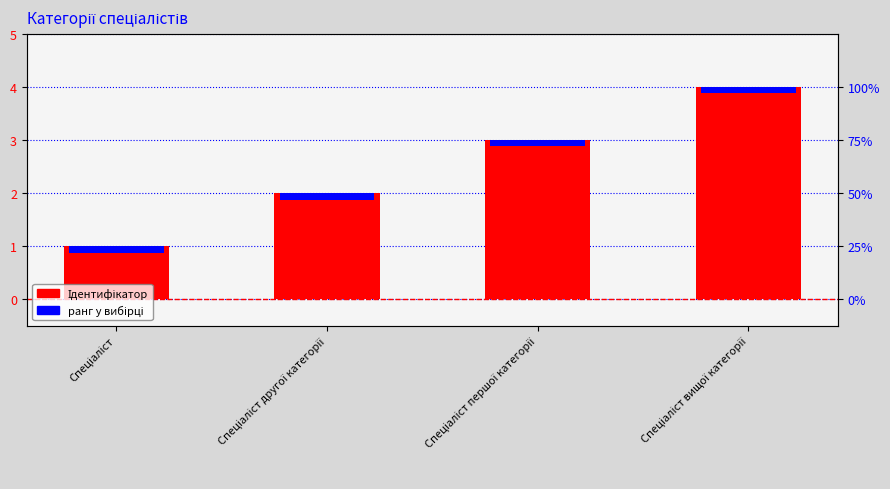

What is the change in value from Спеціаліст другої категорії to Спеціаліст вищої категорії?

+2